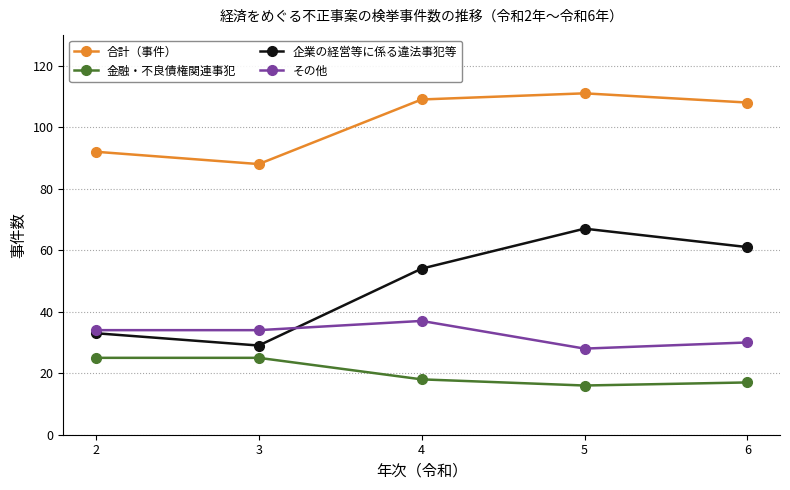

How many data points in 金融・不良債権関連事犯 are less than 18?

2